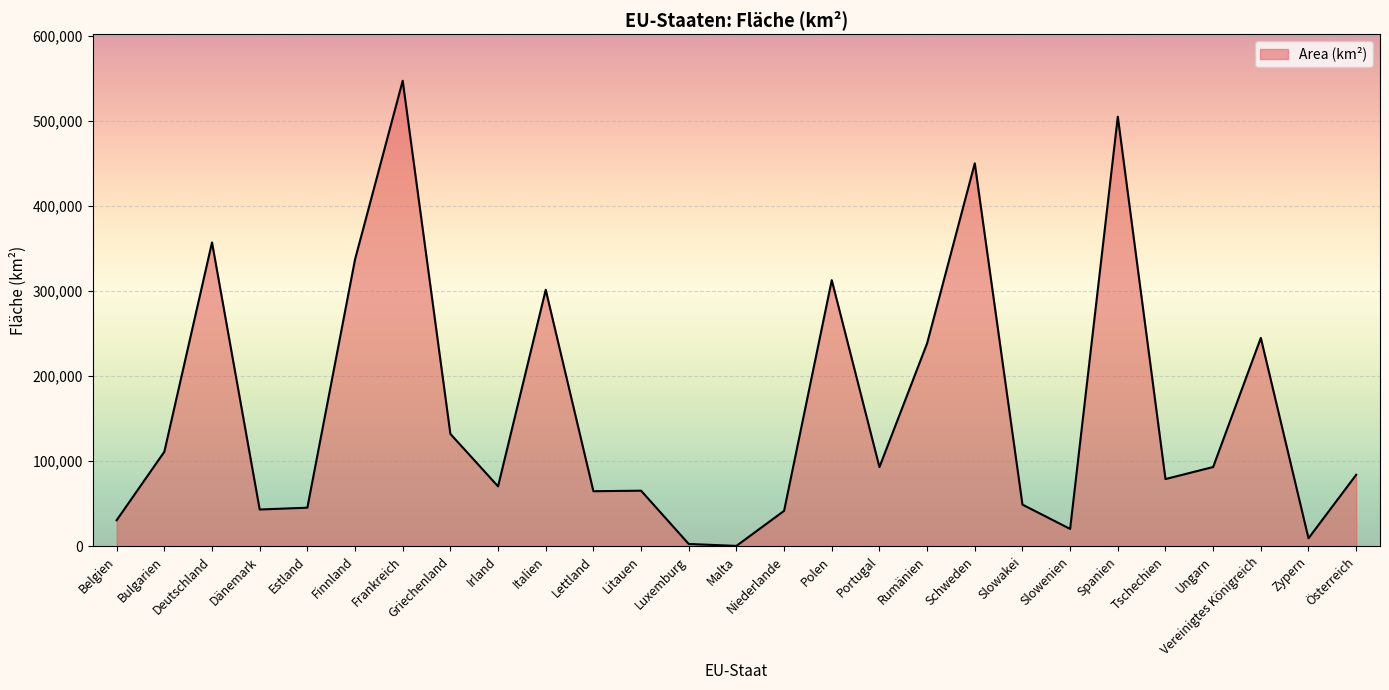

At which label does the data first exceed 83858?

Bulgarien